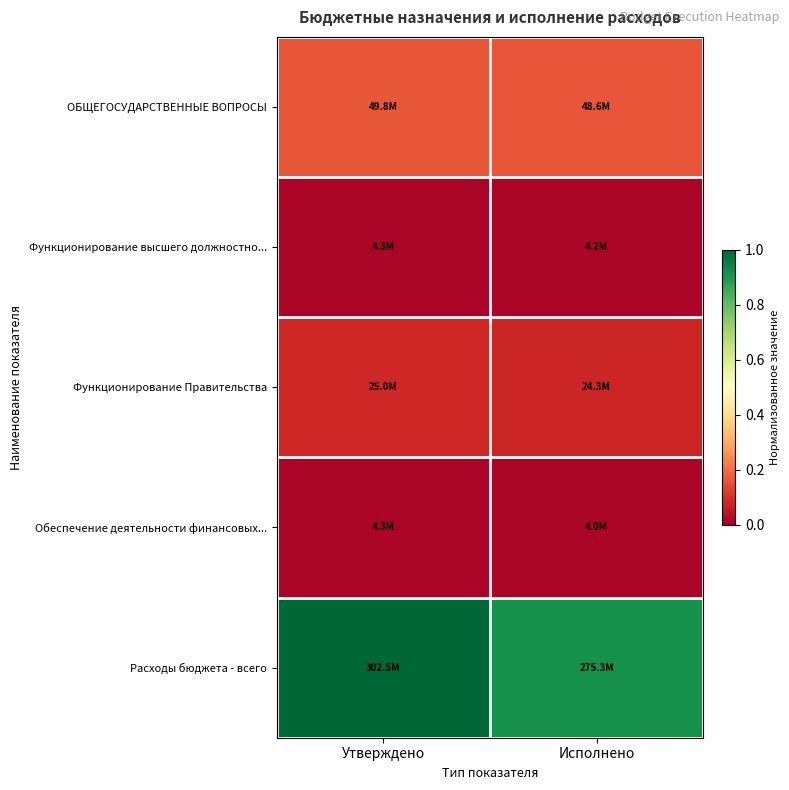

At how many categories does at least one series exceed 0?

2